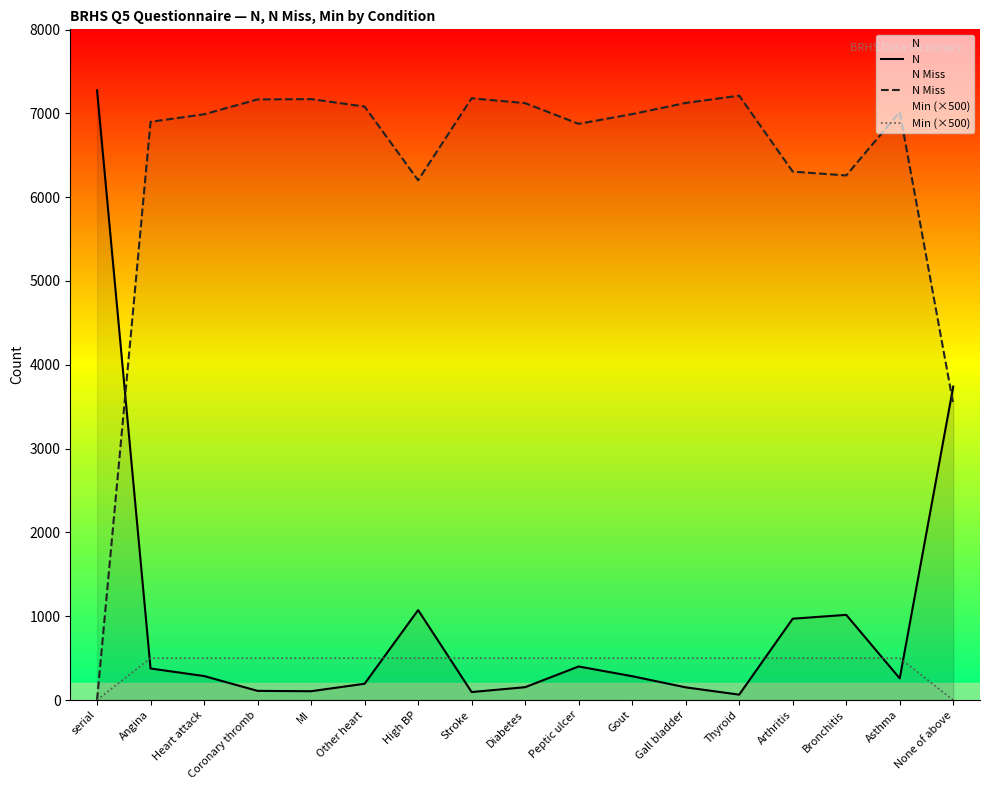

At how many categories does at least one series exceed 7262?

1